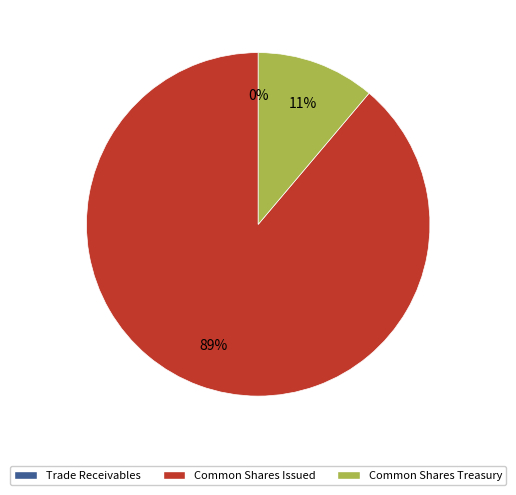

To the nearest percent, what is the average slice percentage?

33%